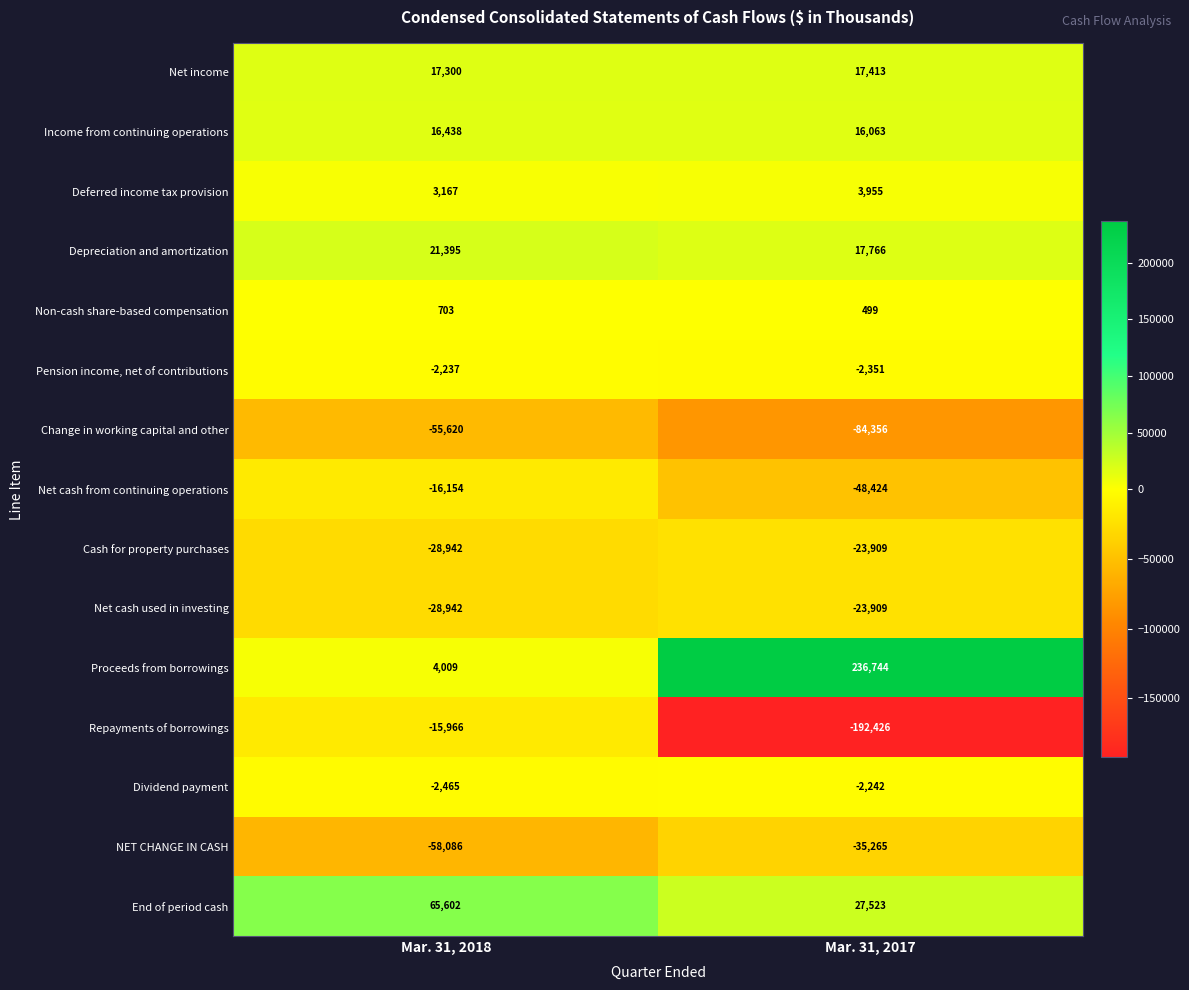

What value does the Deferred income tax provision series have at Mar. 31, 2017?

3955